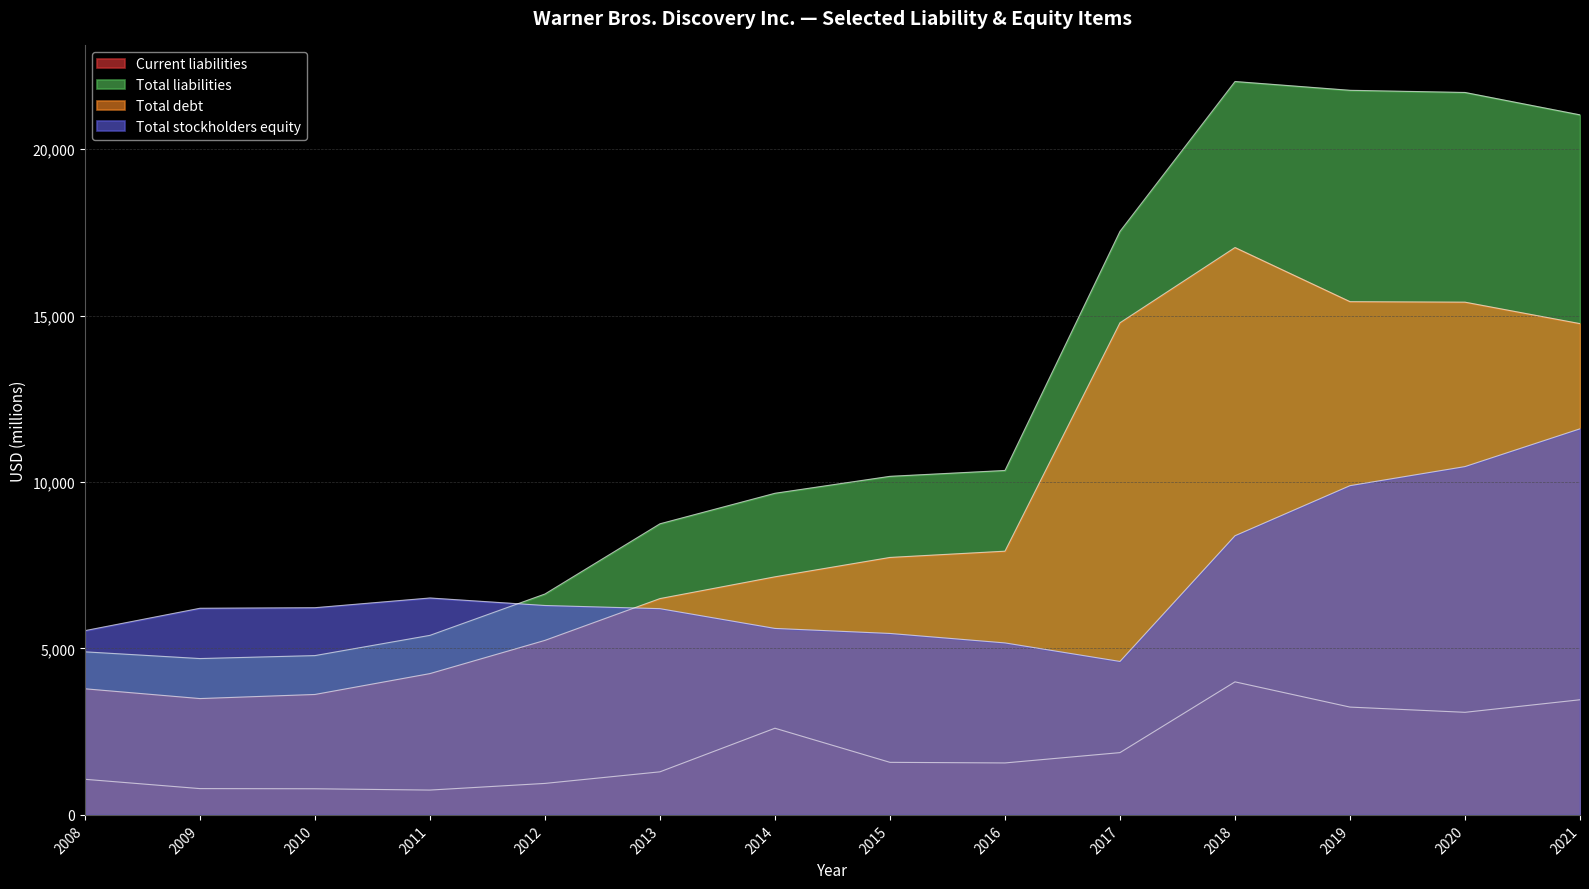

What is the total value across all series at 2012?

19117